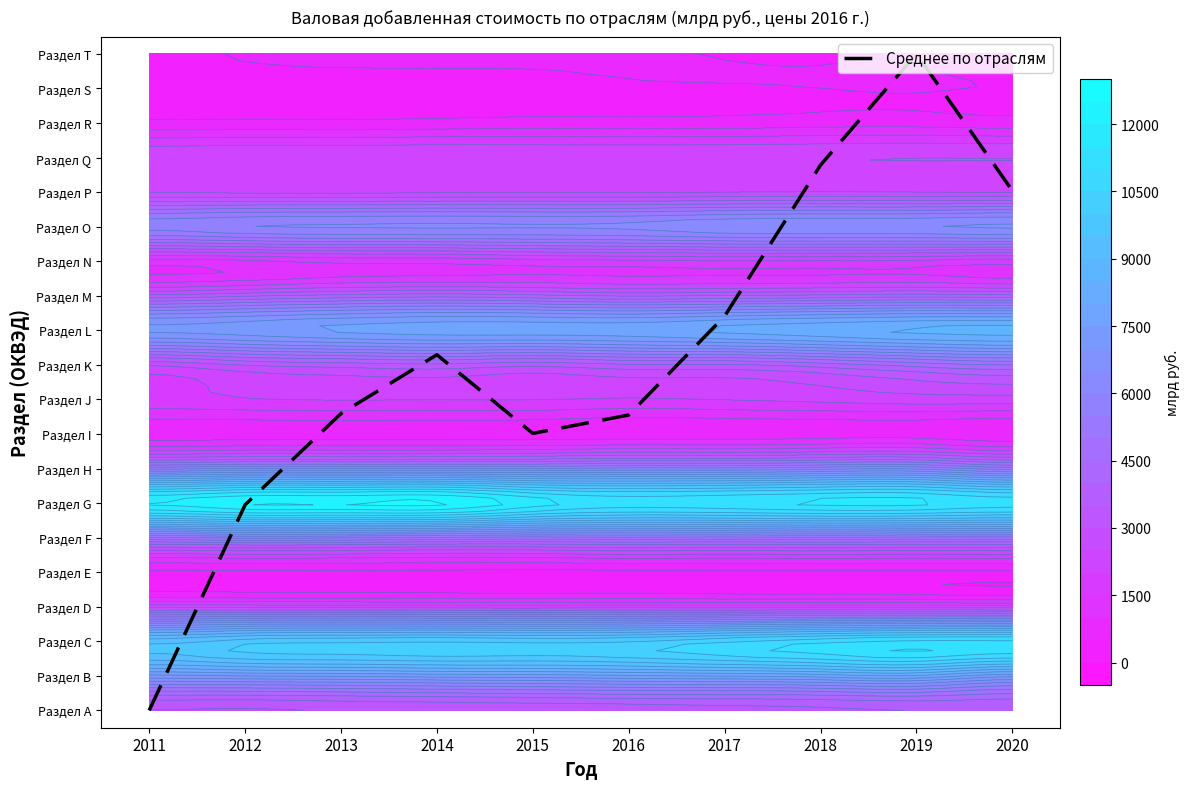

Reading left to right, transcribe all the data shown in this chart.

2011=0.0	2012=6.0	2013=8.6	2014=10.3	2015=8.0	2016=8.5	2017=11.4	2018=15.8	2019=19.0	2020=15.0